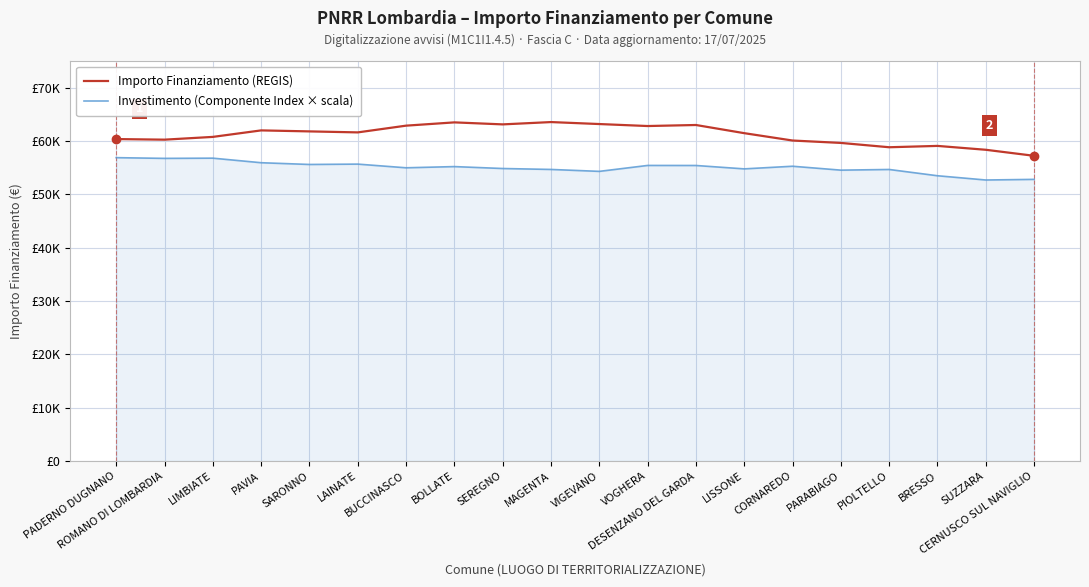

At which label is Importo Finanziamento (REGIS) closest to 60387?

PADERNO DUGNANO